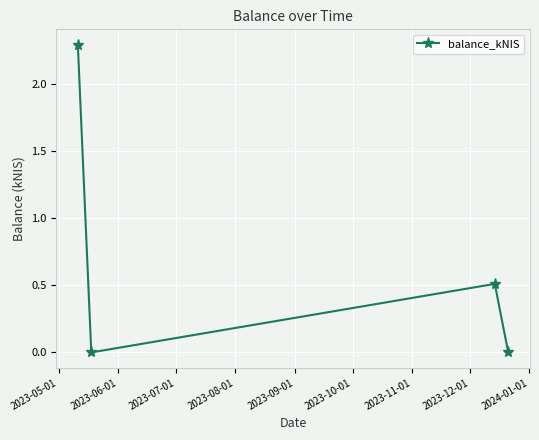

What is the greatest value displayed?

2.3